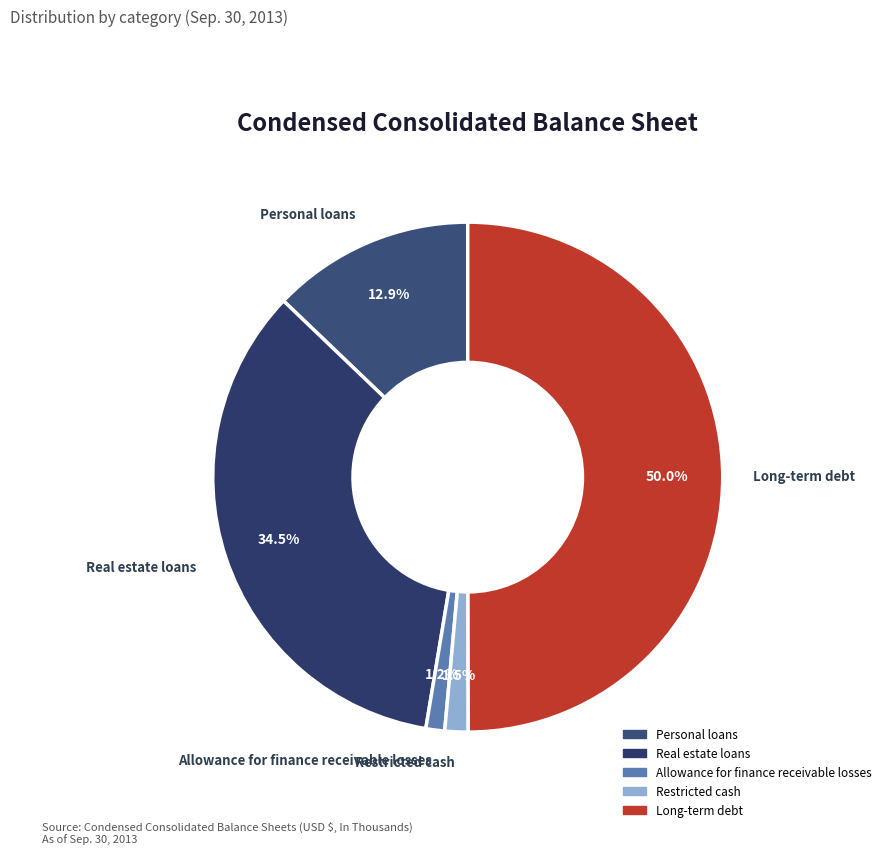

Count the number of slices in the pie.

5